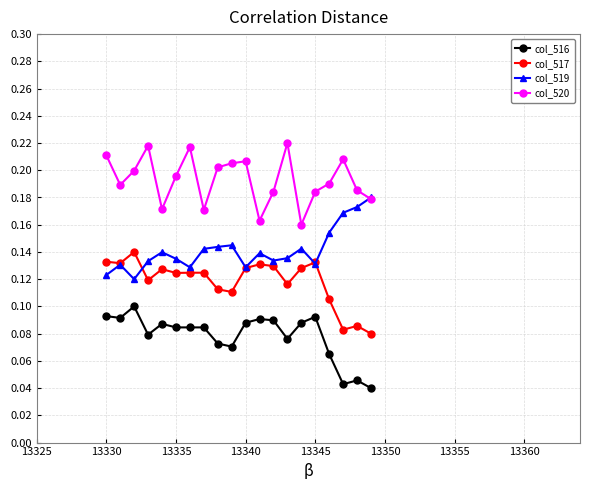

How many col_516 values are between 0 and 1?

20